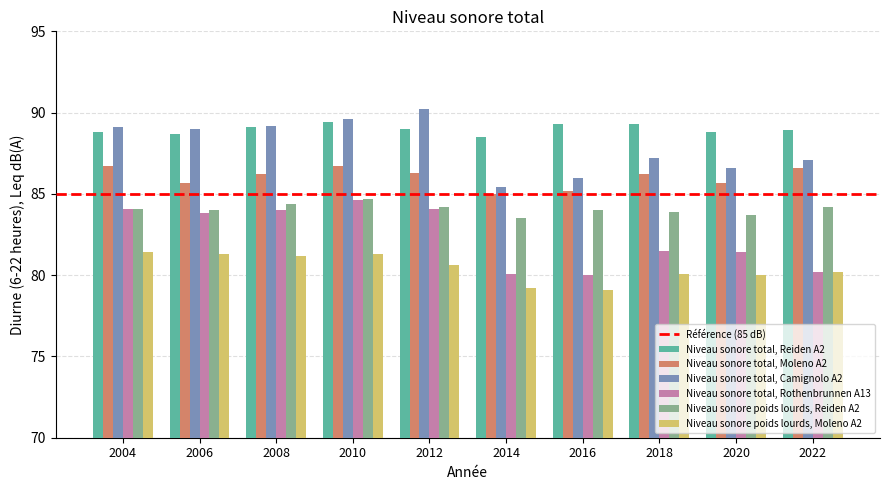

Is the value of Niveau sonore poids lourds, Reiden A2 at 2008 greater than the value of Niveau sonore poids lourds, Moleno A2 at 2020?

Yes